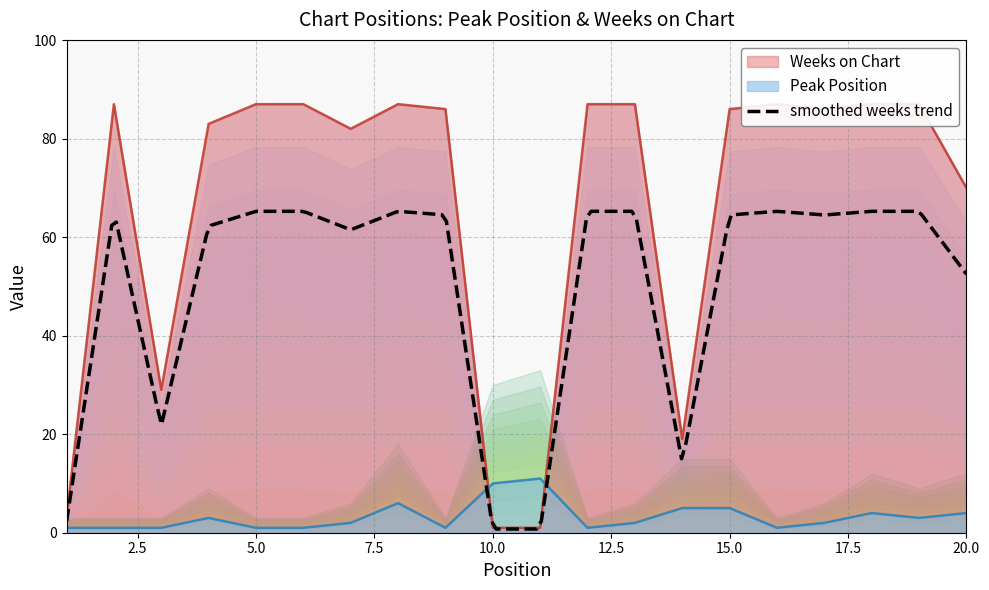

At which category does the chart reach its minimum across all series?

1